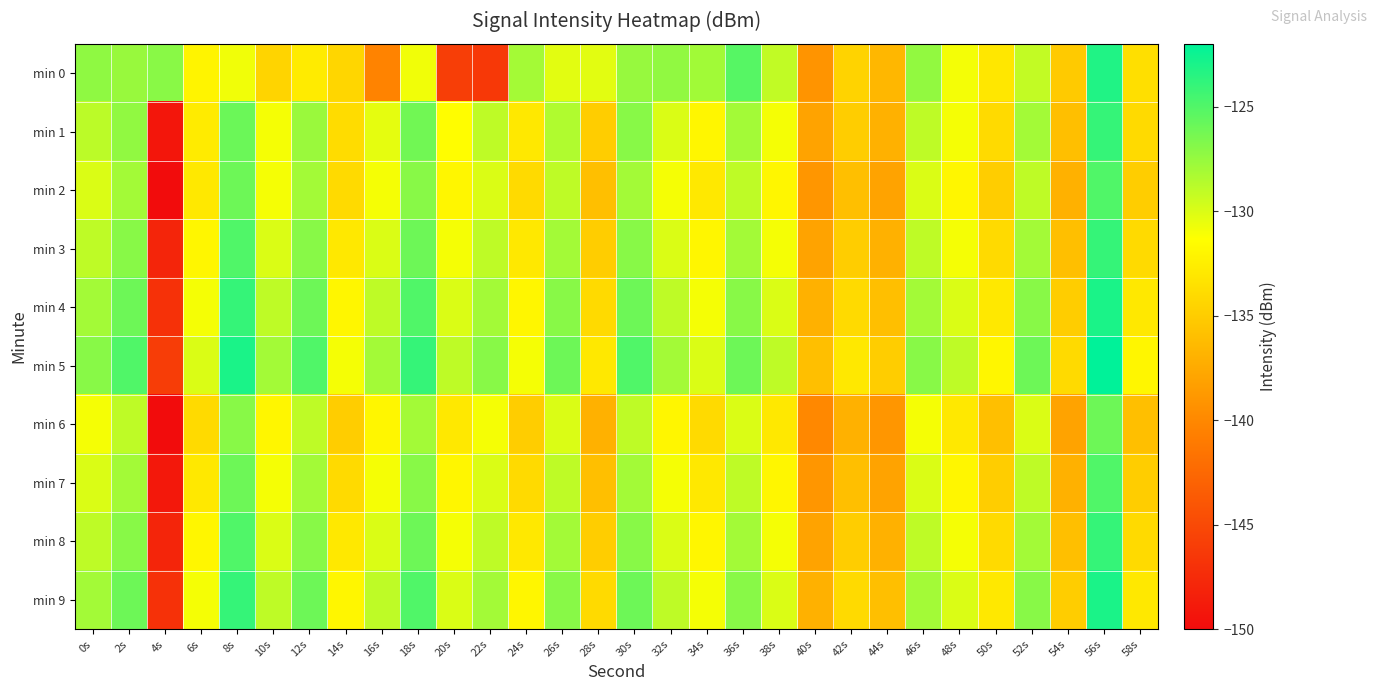

Reading left to right, extract all data points from this chart.

min 0: 0s=-127.3	2s=-127.6	4s=-127.1	6s=-132.1	8s=-130.9	10s=-134.5	12s=-132.7	14s=-134.4	16s=-140.4	18s=-130.8	20s=-145.9	22s=-146.4	24s=-128.0	26s=-130.3	28s=-130.3	30s=-127.6	32s=-127.3	34s=-127.9	36s=-125.2	38s=-129.1	40s=-139.1	42s=-134.5	44s=-136.6	46s=-127.4	48s=-130.9	50s=-133.1	52s=-129.1	54s=-135.2	56s=-123.2	58s=-133.7
min 1: 0s=-128.9	2s=-127.4	4s=-149.1	6s=-132.8	8s=-126.0	10s=-131.0	12s=-127.6	14s=-133.9	16s=-130.4	18s=-126.2	20s=-131.5	22s=-129.0	24s=-133.0	26s=-128.5	28s=-135.0	30s=-127.0	32s=-130.0	34s=-132.0	36s=-128.0	38s=-131.0	40s=-138.0	42s=-135.0	44s=-137.0	46s=-129.0	48s=-131.0	50s=-134.0	52s=-128.0	54s=-136.0	56s=-124.0	58s=-134.0
min 2: 0s=-130.0	2s=-128.0	4s=-150.0	6s=-133.0	8s=-126.0	10s=-131.0	12s=-128.0	14s=-134.0	16s=-131.0	18s=-127.0	20s=-132.0	22s=-130.0	24s=-134.0	26s=-129.0	28s=-136.0	30s=-128.0	32s=-131.0	34s=-133.0	36s=-129.0	38s=-132.0	40s=-139.0	42s=-136.0	44s=-138.0	46s=-130.0	48s=-132.0	50s=-135.0	52s=-129.0	54s=-137.0	56s=-125.0	58s=-135.0
min 3: 0s=-129.0	2s=-127.0	4s=-148.0	6s=-132.0	8s=-125.0	10s=-130.0	12s=-127.0	14s=-133.0	16s=-130.0	18s=-126.0	20s=-131.0	22s=-129.0	24s=-133.0	26s=-128.0	28s=-135.0	30s=-127.0	32s=-130.0	34s=-132.0	36s=-128.0	38s=-131.0	40s=-138.0	42s=-135.0	44s=-137.0	46s=-129.0	48s=-131.0	50s=-134.0	52s=-128.0	54s=-136.0	56s=-124.0	58s=-134.0
min 4: 0s=-128.0	2s=-126.0	4s=-147.0	6s=-131.0	8s=-124.0	10s=-129.0	12s=-126.0	14s=-132.0	16s=-129.0	18s=-125.0	20s=-130.0	22s=-128.0	24s=-132.0	26s=-127.0	28s=-134.0	30s=-126.0	32s=-129.0	34s=-131.0	36s=-127.0	38s=-130.0	40s=-137.0	42s=-134.0	44s=-136.0	46s=-128.0	48s=-130.0	50s=-133.0	52s=-127.0	54s=-135.0	56s=-123.0	58s=-133.0
min 5: 0s=-127.0	2s=-125.0	4s=-146.0	6s=-130.0	8s=-123.0	10s=-128.0	12s=-125.0	14s=-131.0	16s=-128.0	18s=-124.0	20s=-129.0	22s=-127.0	24s=-131.0	26s=-126.0	28s=-133.0	30s=-125.0	32s=-128.0	34s=-130.0	36s=-126.0	38s=-129.0	40s=-136.0	42s=-133.0	44s=-135.0	46s=-127.0	48s=-129.0	50s=-132.0	52s=-126.0	54s=-134.0	56s=-122.0	58s=-132.0
min 6: 0s=-131.0	2s=-129.0	4s=-150.0	6s=-134.0	8s=-127.0	10s=-132.0	12s=-129.0	14s=-135.0	16s=-132.0	18s=-128.0	20s=-133.0	22s=-131.0	24s=-135.0	26s=-130.0	28s=-137.0	30s=-129.0	32s=-132.0	34s=-134.0	36s=-130.0	38s=-133.0	40s=-140.0	42s=-137.0	44s=-139.0	46s=-131.0	48s=-133.0	50s=-136.0	52s=-130.0	54s=-138.0	56s=-126.0	58s=-136.0
min 7: 0s=-130.0	2s=-128.0	4s=-149.0	6s=-133.0	8s=-126.0	10s=-131.0	12s=-128.0	14s=-134.0	16s=-131.0	18s=-127.0	20s=-132.0	22s=-130.0	24s=-134.0	26s=-129.0	28s=-136.0	30s=-128.0	32s=-131.0	34s=-133.0	36s=-129.0	38s=-132.0	40s=-139.0	42s=-136.0	44s=-138.0	46s=-130.0	48s=-132.0	50s=-135.0	52s=-129.0	54s=-137.0	56s=-125.0	58s=-135.0
min 8: 0s=-129.0	2s=-127.0	4s=-148.0	6s=-132.0	8s=-125.0	10s=-130.0	12s=-127.0	14s=-133.0	16s=-130.0	18s=-126.0	20s=-131.0	22s=-129.0	24s=-133.0	26s=-128.0	28s=-135.0	30s=-127.0	32s=-130.0	34s=-132.0	36s=-128.0	38s=-131.0	40s=-138.0	42s=-135.0	44s=-137.0	46s=-129.0	48s=-131.0	50s=-134.0	52s=-128.0	54s=-136.0	56s=-124.0	58s=-134.0
min 9: 0s=-128.0	2s=-126.0	4s=-147.0	6s=-131.0	8s=-124.0	10s=-129.0	12s=-126.0	14s=-132.0	16s=-129.0	18s=-125.0	20s=-130.0	22s=-128.0	24s=-132.0	26s=-127.0	28s=-134.0	30s=-126.0	32s=-129.0	34s=-131.0	36s=-127.0	38s=-130.0	40s=-137.0	42s=-134.0	44s=-136.0	46s=-128.0	48s=-130.0	50s=-133.0	52s=-127.0	54s=-135.0	56s=-123.0	58s=-133.0